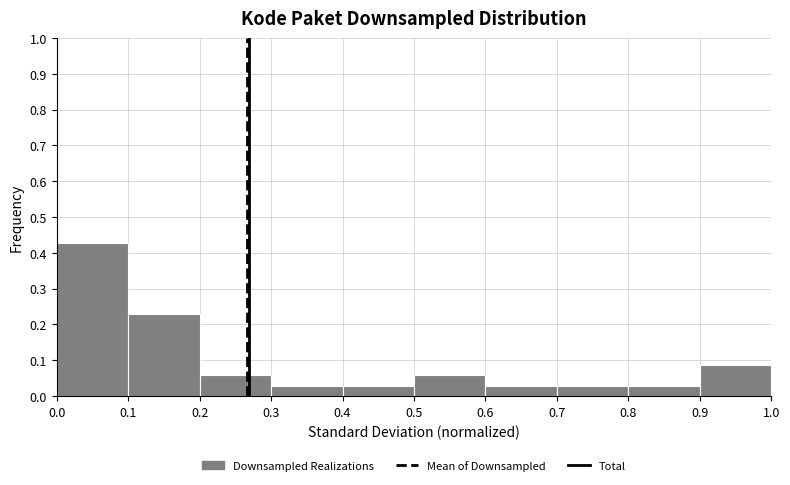

How tall is the bar that spans 0.4 to 0.5 on the x-axis? The values are not printed on the chart, so give them approximately, as read against the axis.

0.03